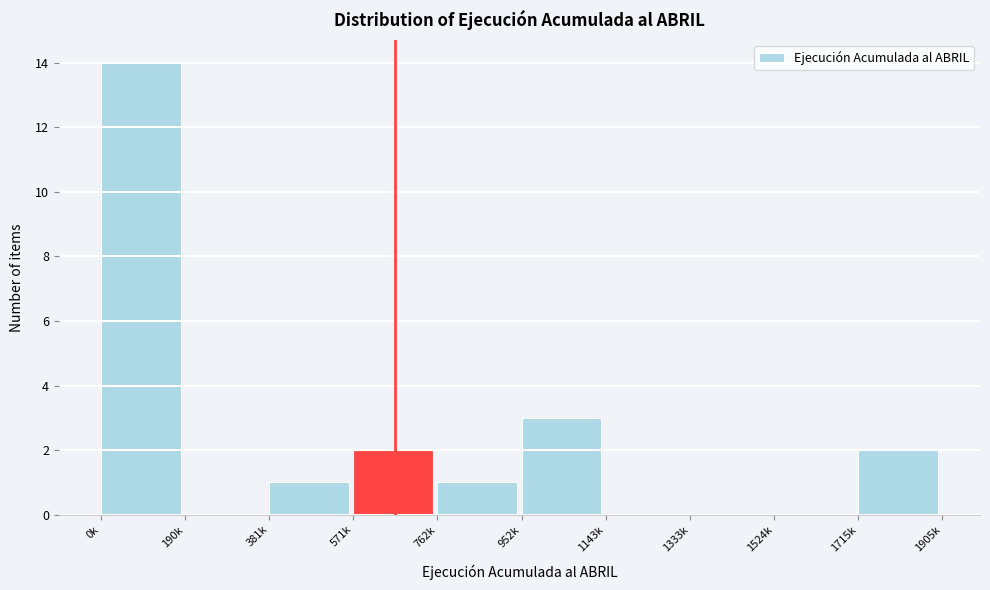

Reading right to left, what are all the values shown in this chart?

1715k=2	1524k=0	1333k=0	1143k=0	952k=3	762k=1	571k=2	381k=1	190k=0	0k=14